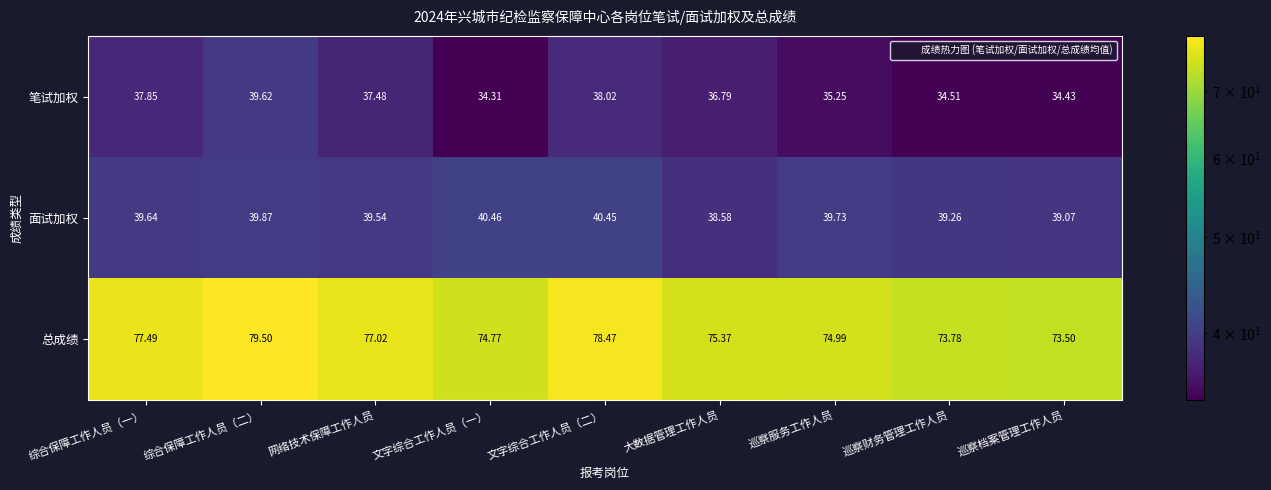

At which category is the sum across all series the highest?

综合保障工作人员（二）